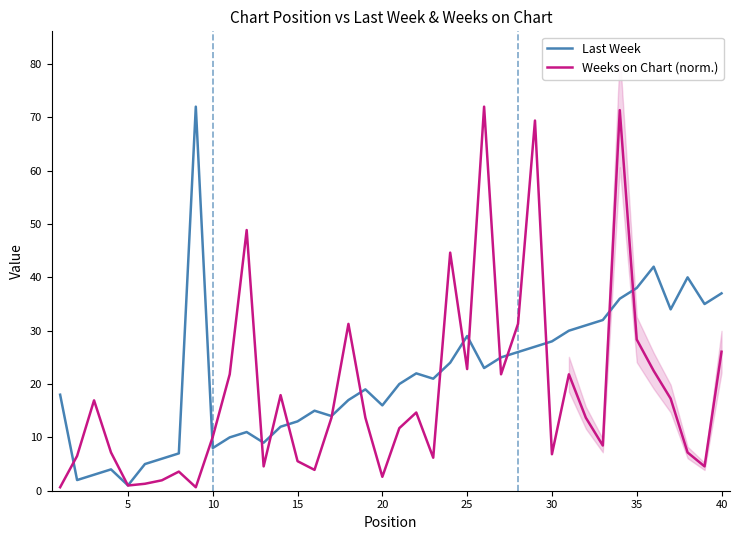

What is the highest value of the Last Week series?

72.0